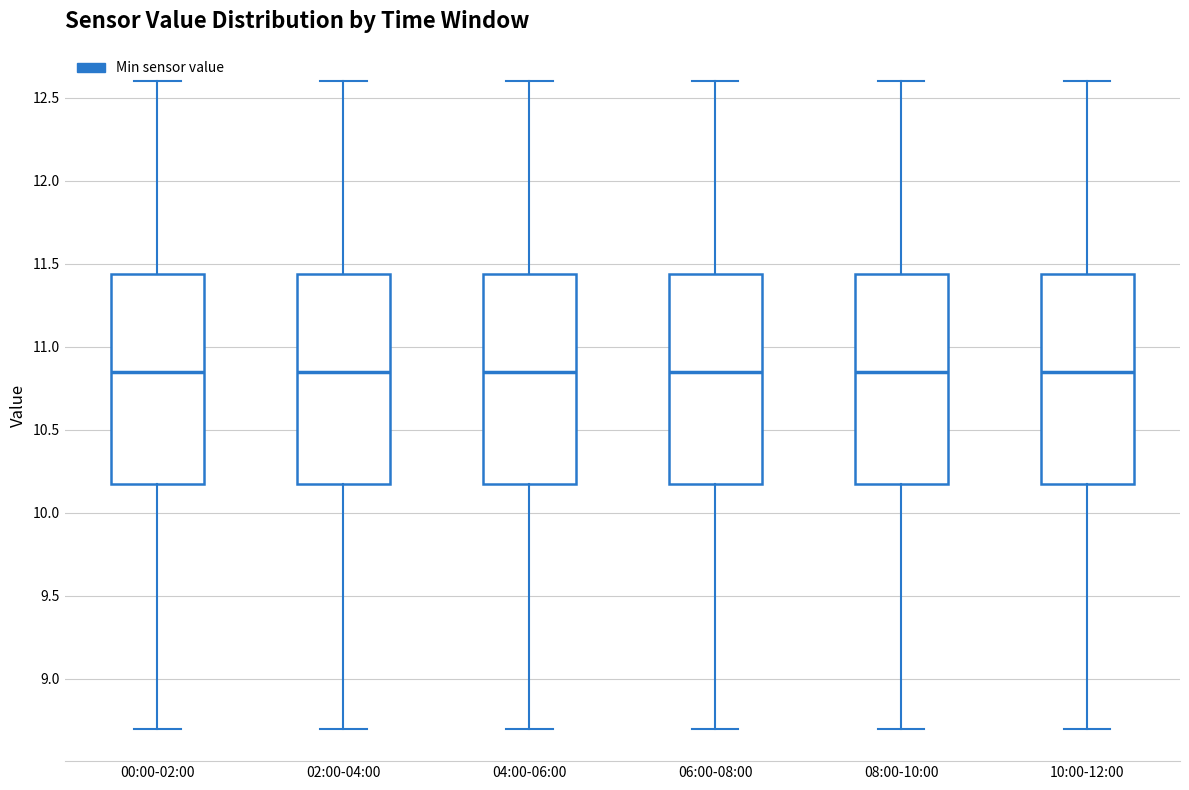

Reading left to right, transcribe this box plot: for each box, give where its median line is, the range the box spans, and where its two whiskers end, as read against the y-axis. The values are not printed on the chart, so give them approximately, as read against the axis.

00:00-02:00: median 10.85, box 10.20 to 11.45, whiskers 8.70 to 12.60
02:00-04:00: median 10.85, box 10.20 to 11.45, whiskers 8.70 to 12.60
04:00-06:00: median 10.85, box 10.20 to 11.45, whiskers 8.70 to 12.60
06:00-08:00: median 10.85, box 10.20 to 11.45, whiskers 8.70 to 12.60
08:00-10:00: median 10.85, box 10.20 to 11.45, whiskers 8.70 to 12.60
10:00-12:00: median 10.85, box 10.20 to 11.45, whiskers 8.70 to 12.60